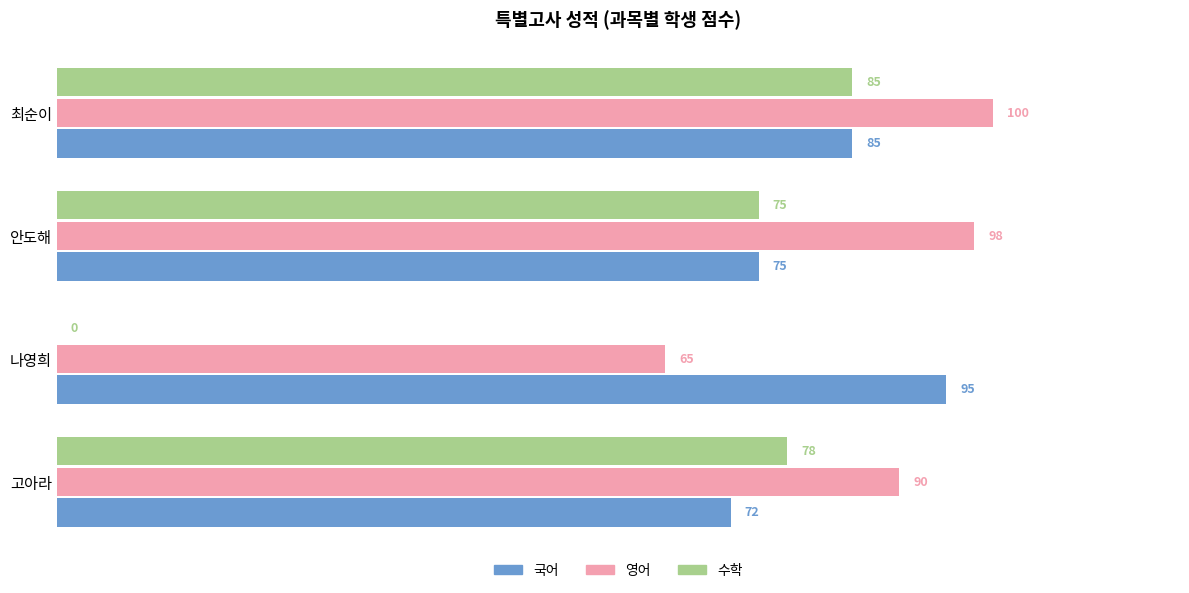

Which category has the highest value in the 국어 series?

나영희